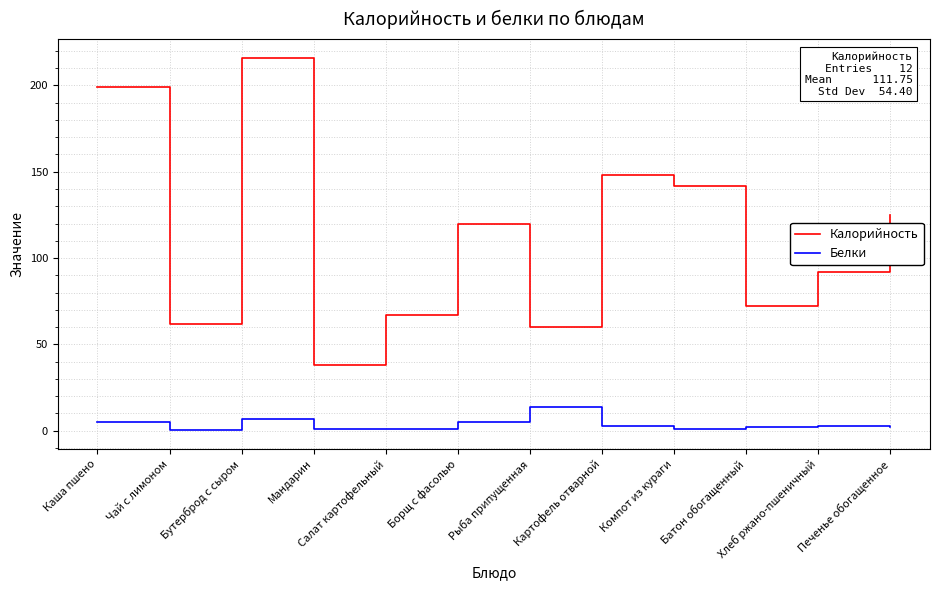

At which category is the sum across all series the highest?

Бутерброд с сыром